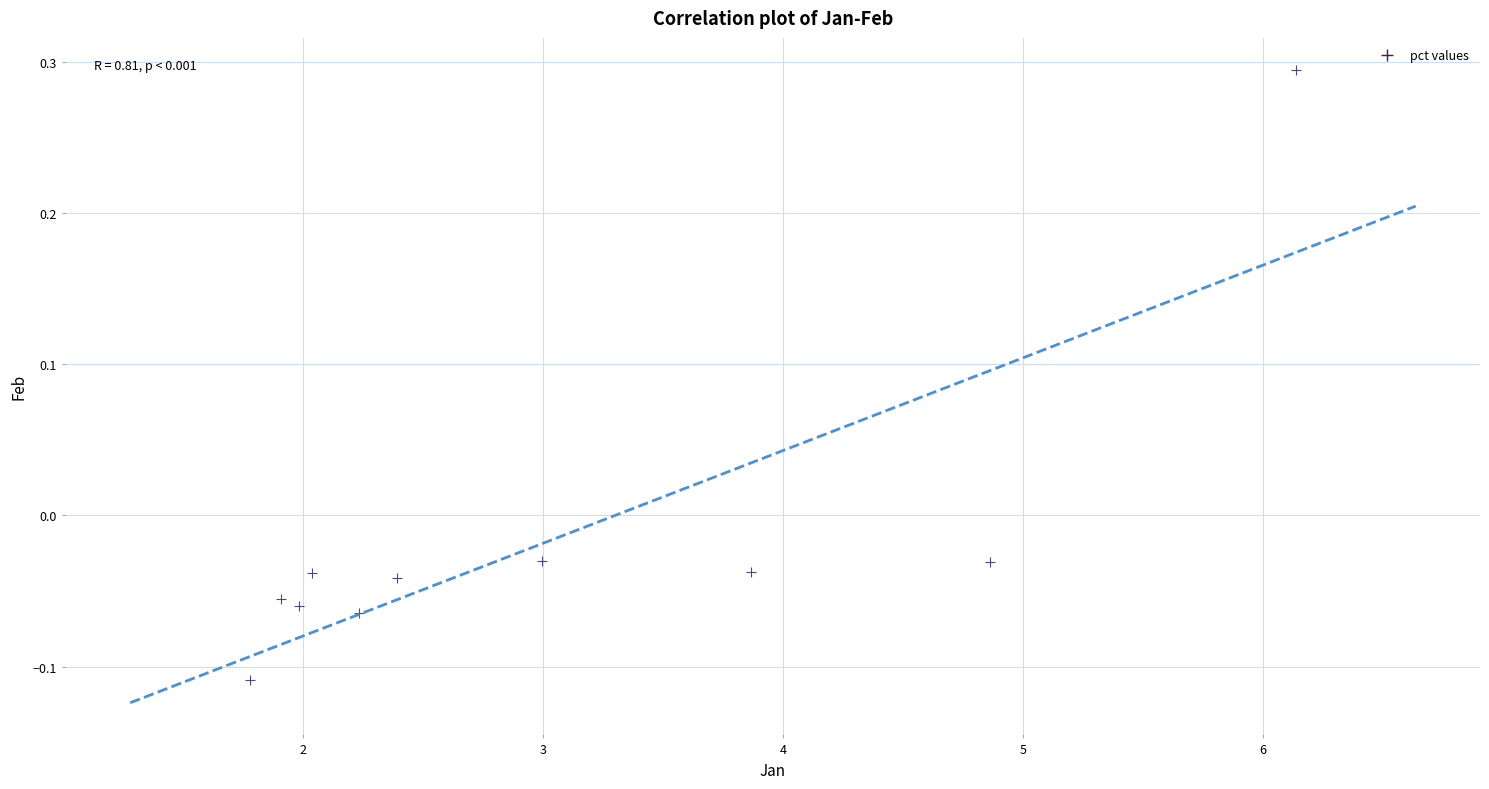

What is the range of X values (max minus min)?

4.4